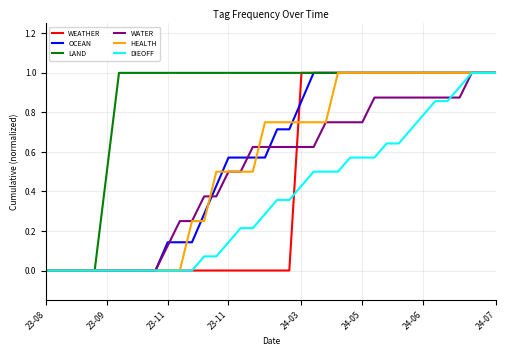

Which series has the largest total across all categories?

LAND